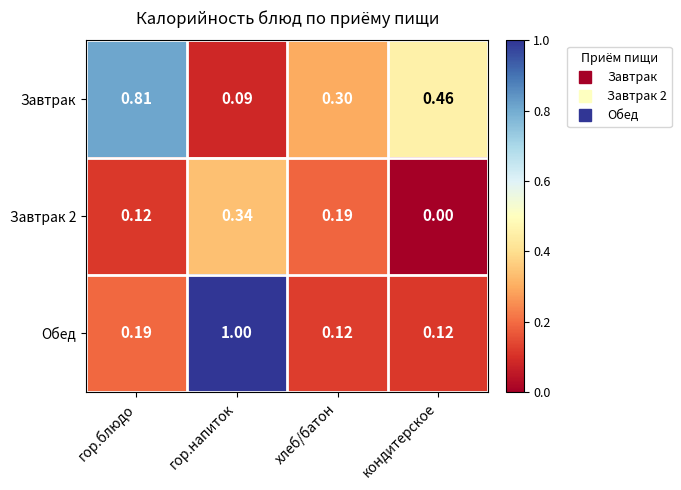

Between гор.блюдо and хлеб/батон, which series saw the biggest shift?

Завтрак